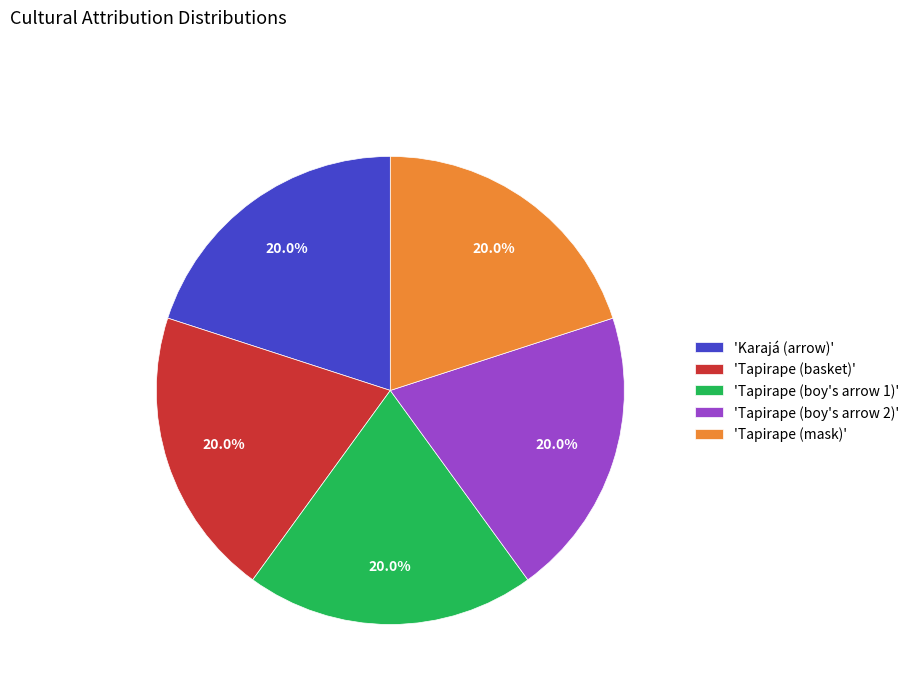

Does any single category account for the majority?

No